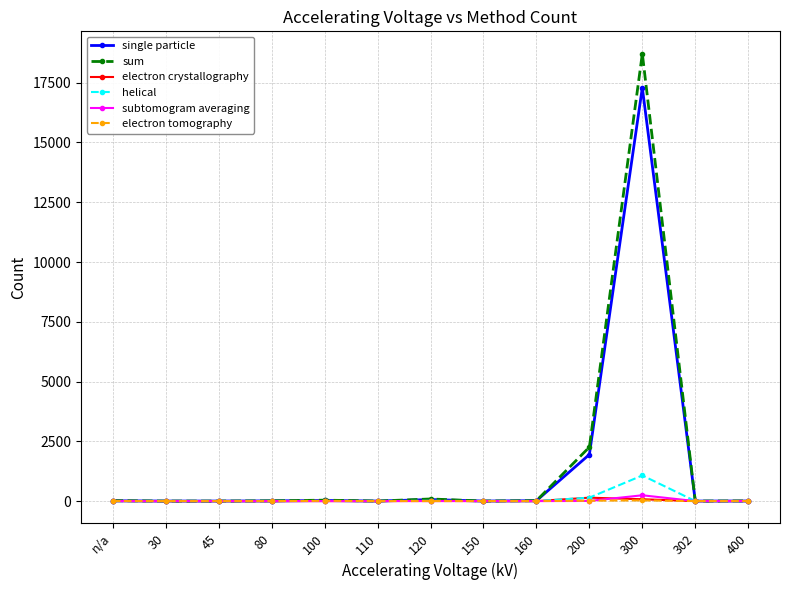

What is the label of the 13th point from the left?

400